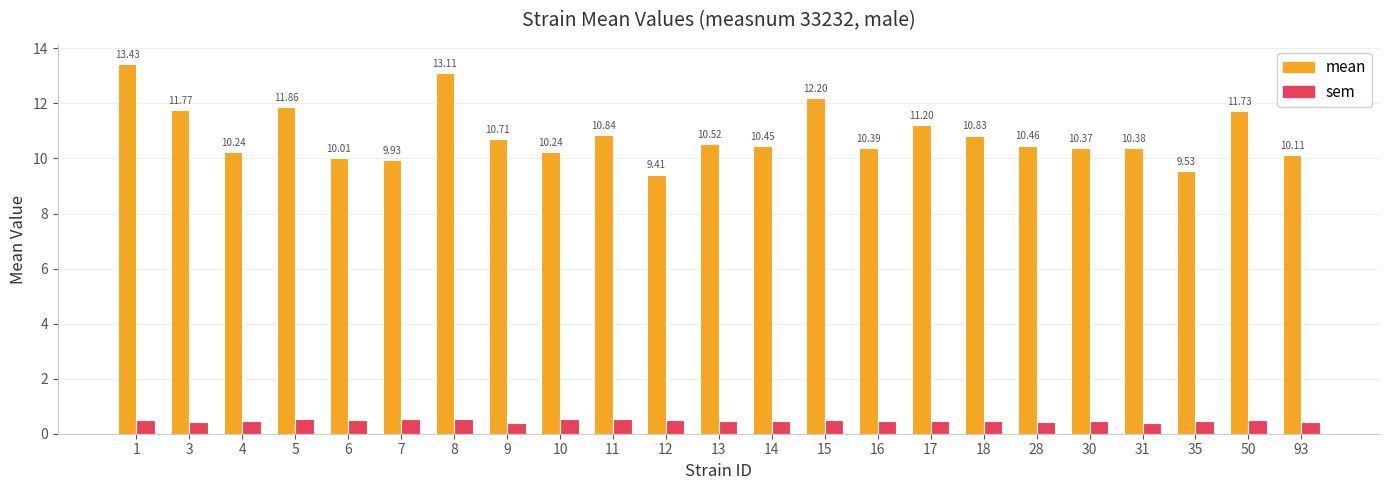

What is the difference between the mean values at 13 and 1?

2.9